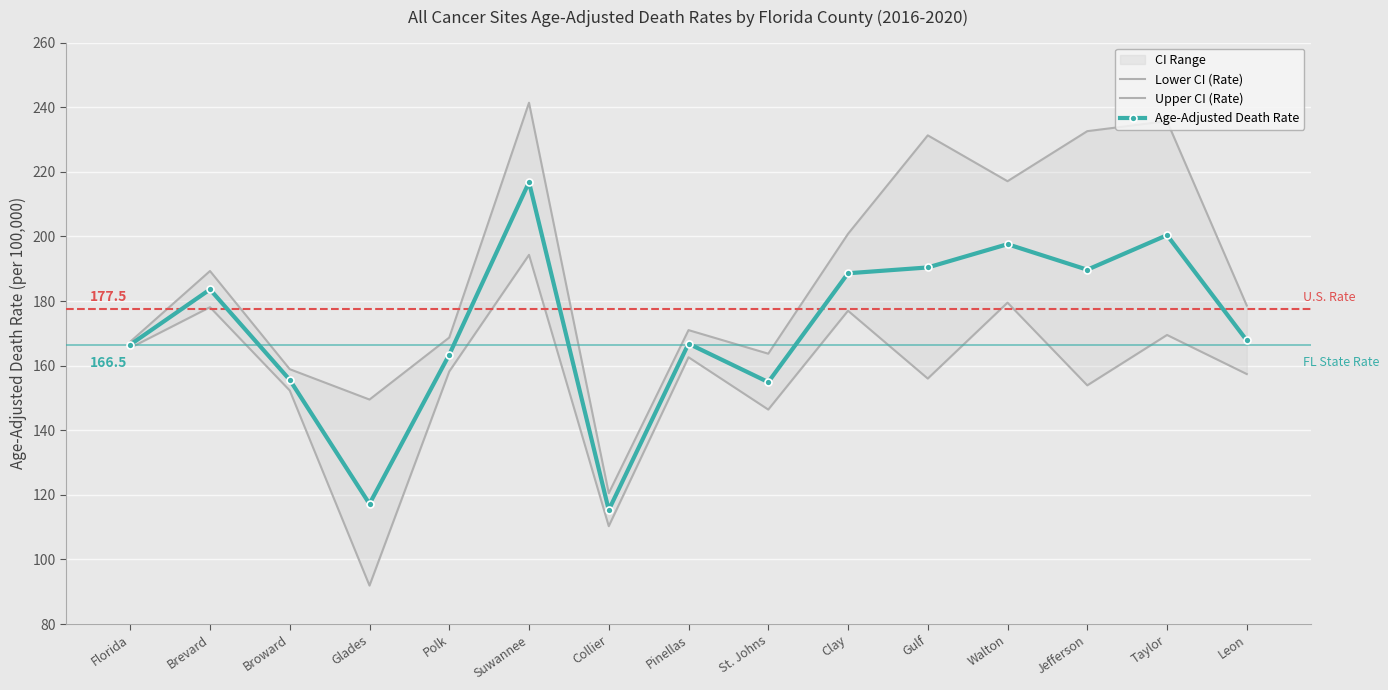

Where does the Upper CI (Rate) series first go above 178?

Brevard